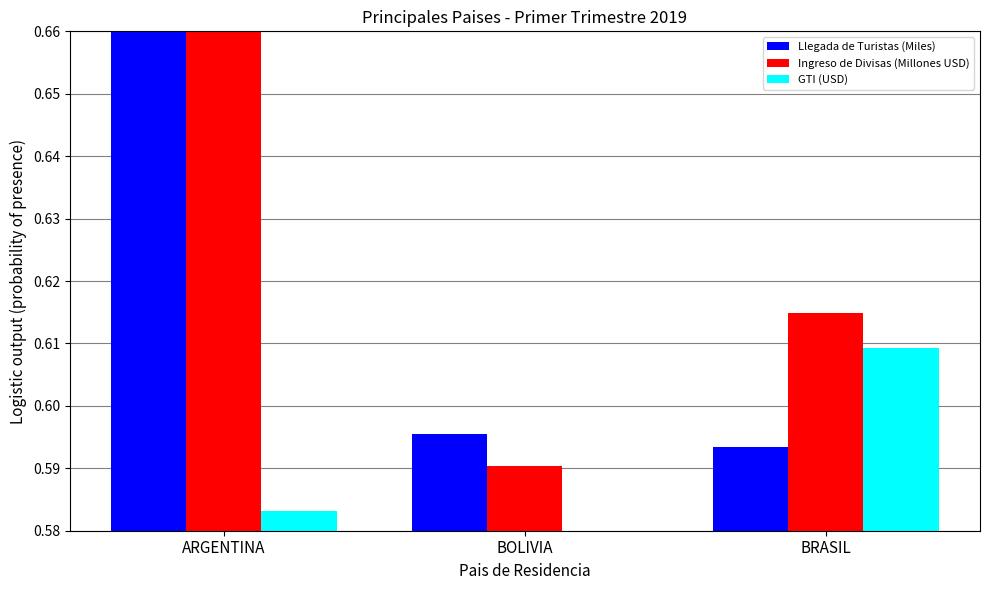

What are all the series names shown in the legend?

Llegada de Turistas (Miles), Ingreso de Divisas (Millones USD), GTI (USD)